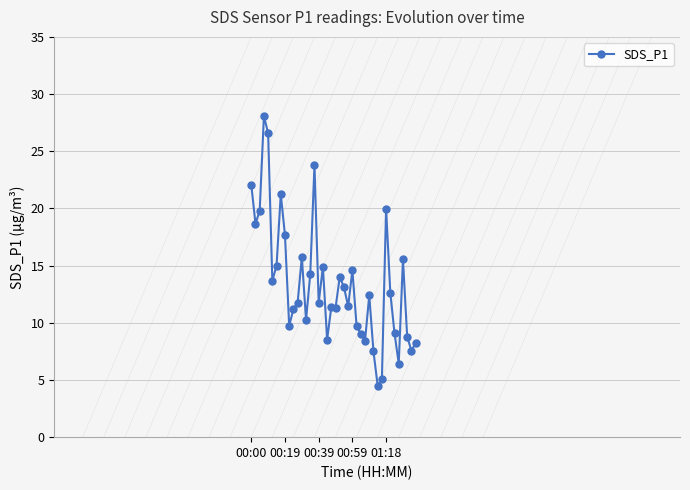

What is the average value?

13.4